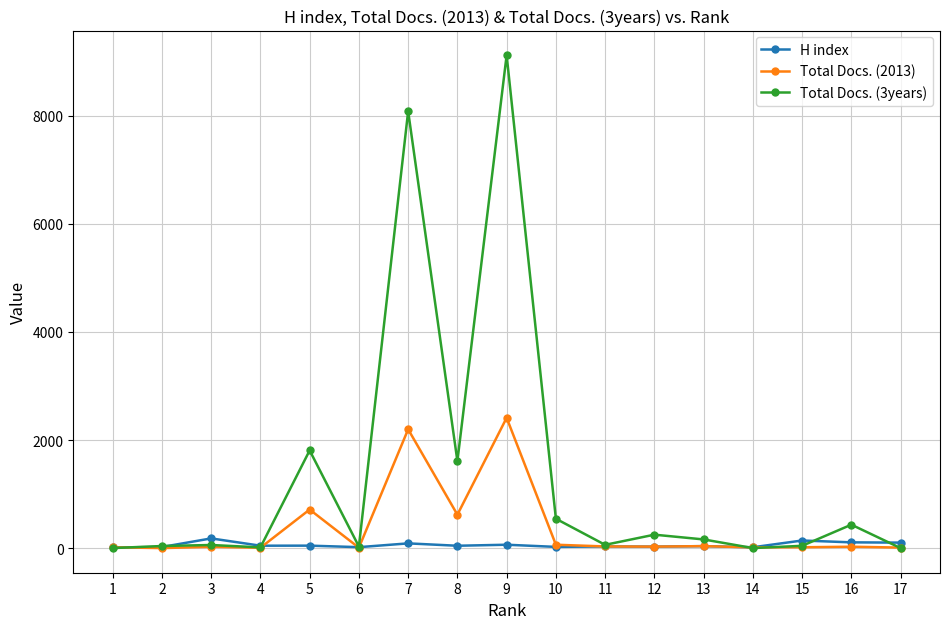

Is this an area chart (filled region under the line)?

No